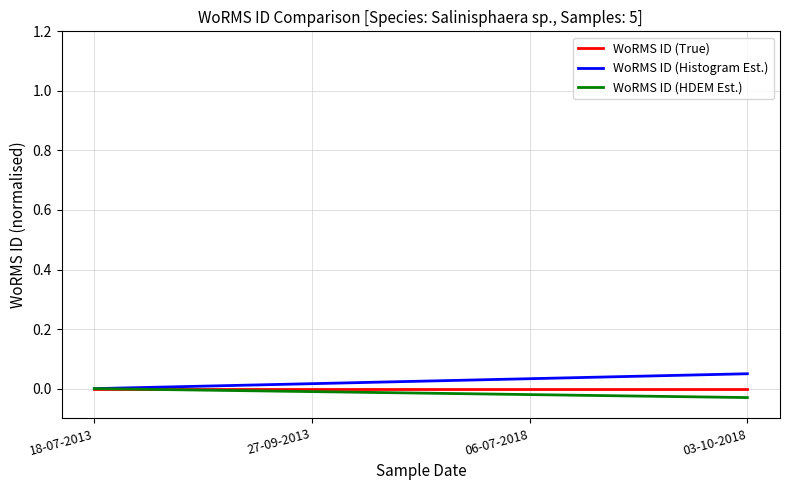

Which series has the largest total across all categories?

WoRMS ID (Histogram Est.)